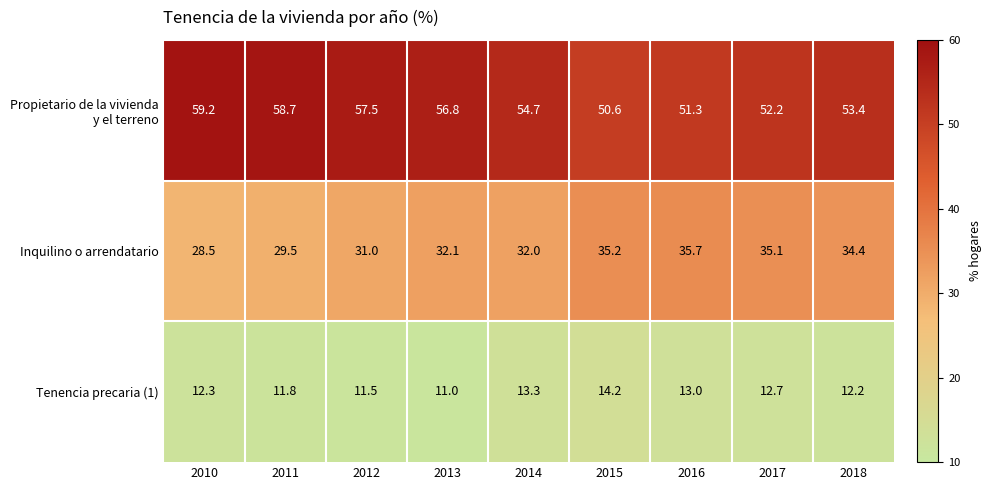

What is the smallest value displayed?

11.0